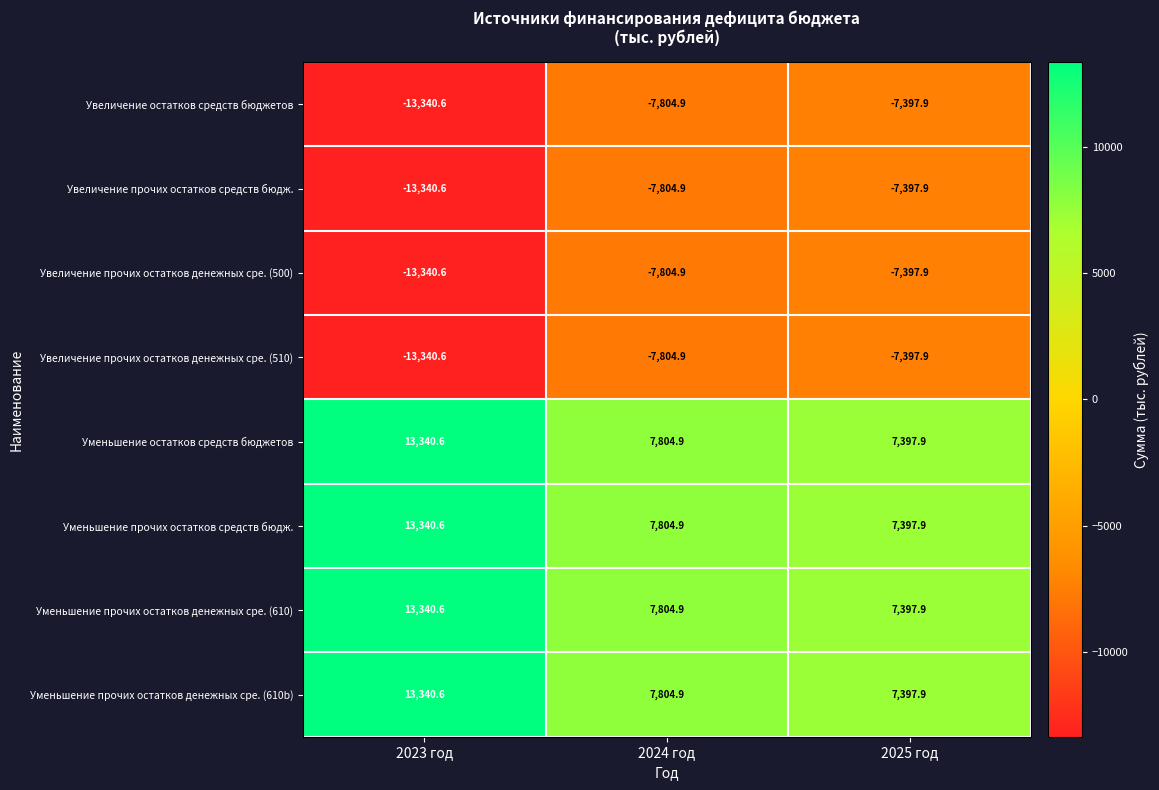

What value does the Увеличение прочих остатков денежных сре. (510) series have at 2024 год?

-7804.9